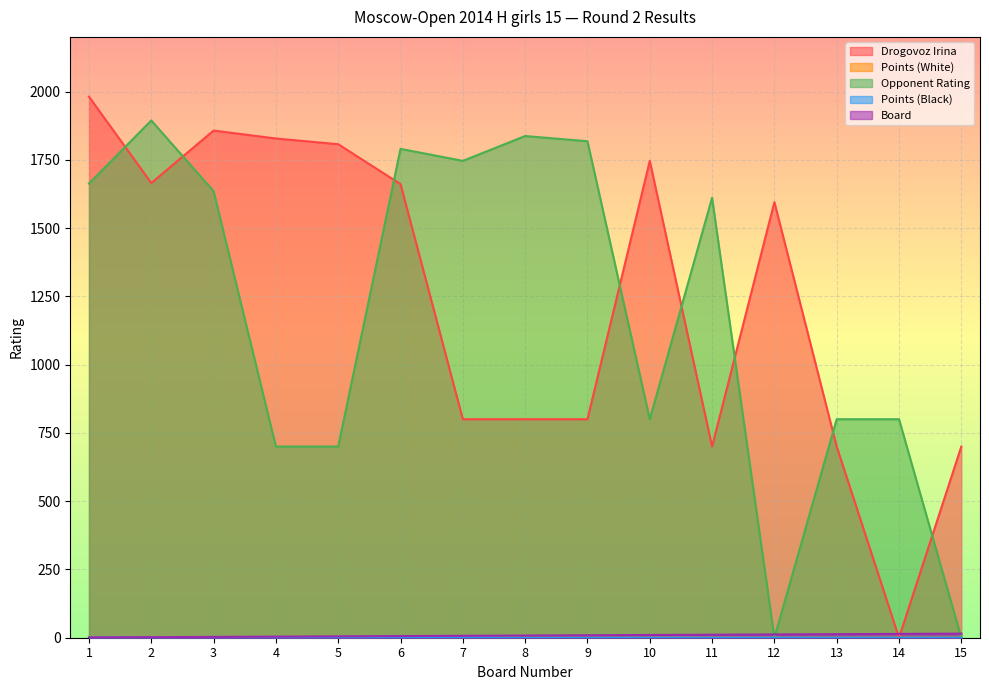

How many distinct data groups are displayed?

5